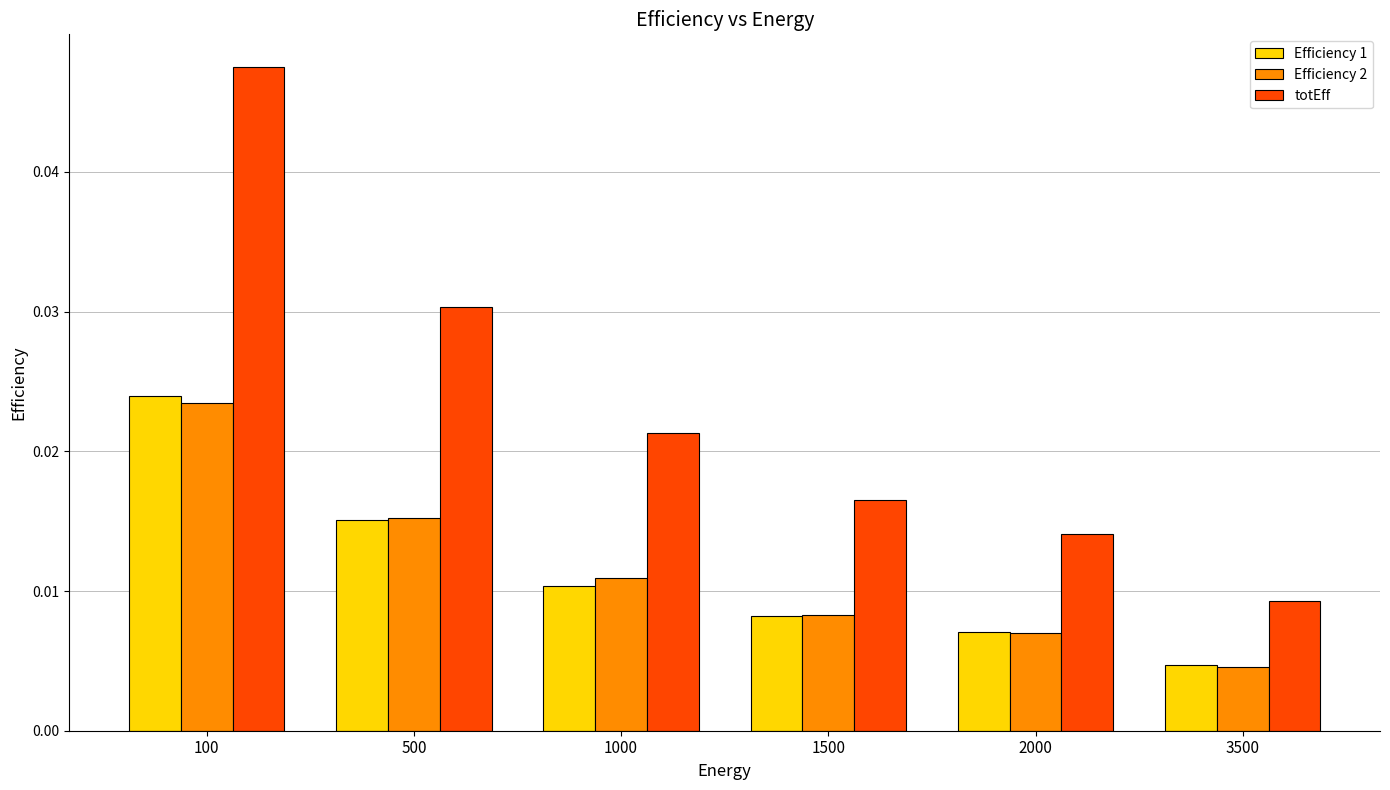

What is the sum of all Efficiency 1 values?

0.1